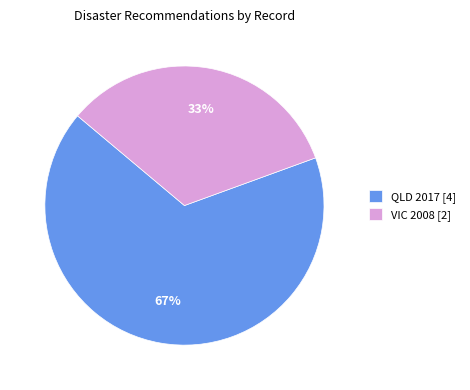

Do QLD 2017 [4] and VIC 2008 [2] together represent more than half of the pie?

Yes